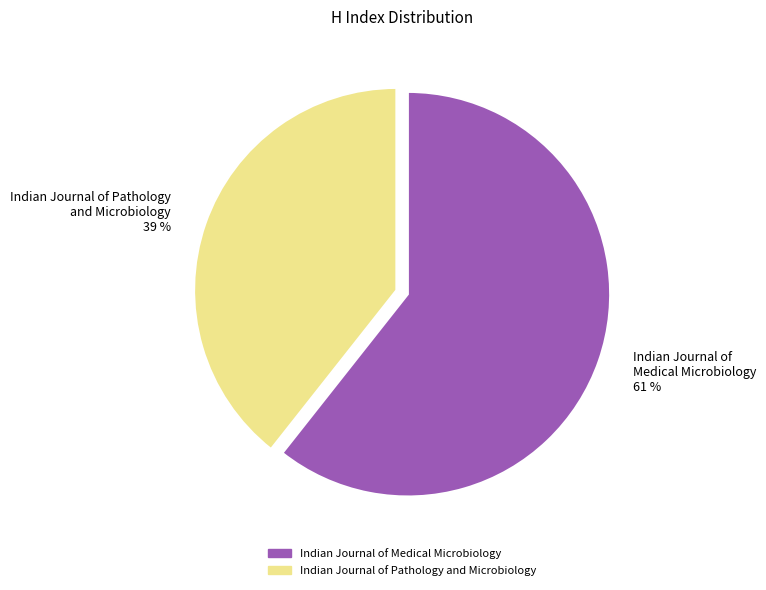

Which has a higher value, Indian Journal of Medical Microbiology or Indian Journal of Pathology and Microbiology?

Indian Journal of Medical Microbiology